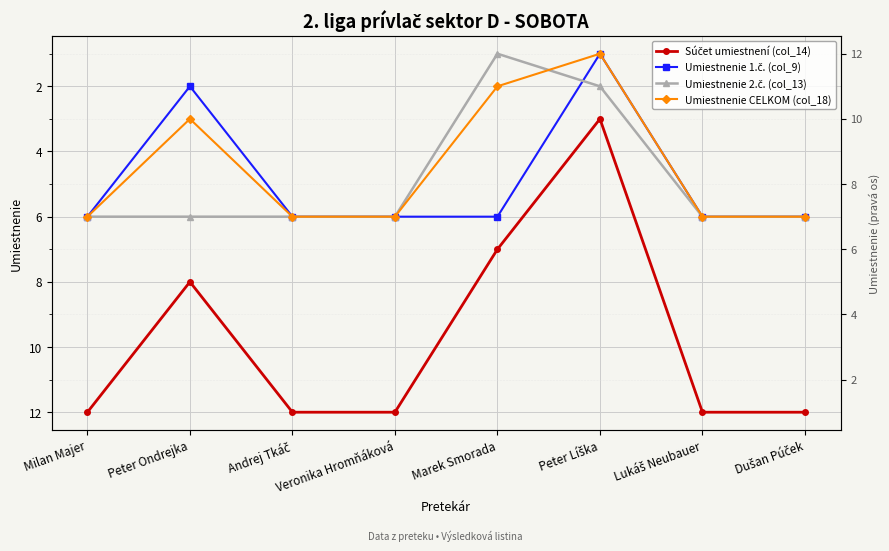

True or false: Umiestnenie CELKOM (col_18) and Umiestnenie 1.č. (col_9) intersect in this chart.

False